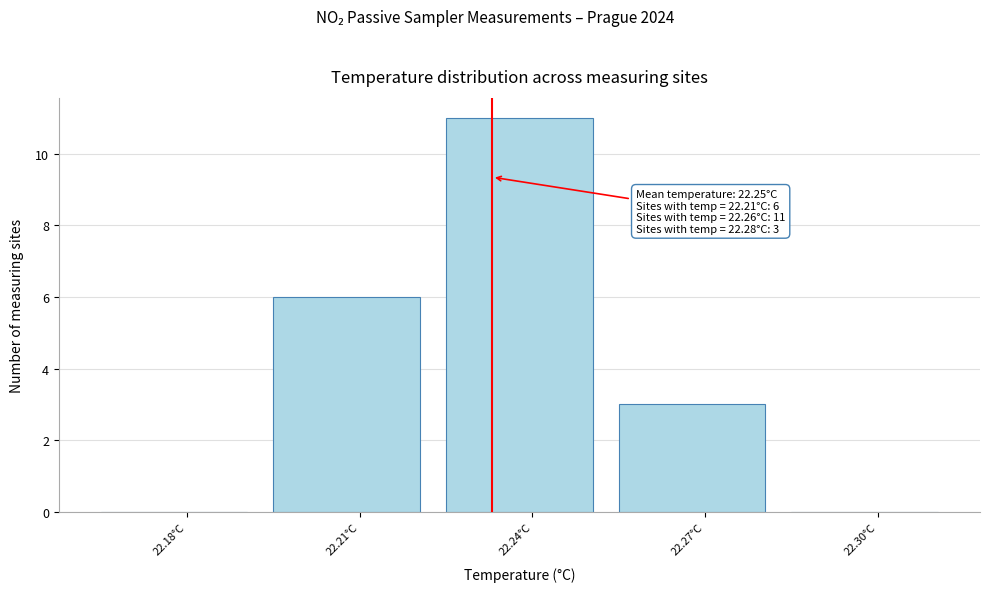

Reading left to right, list all the values displayed in this chart.

22.18°C=0	22.21°C=6	22.24°C=11	22.27°C=3	22.30°C=0